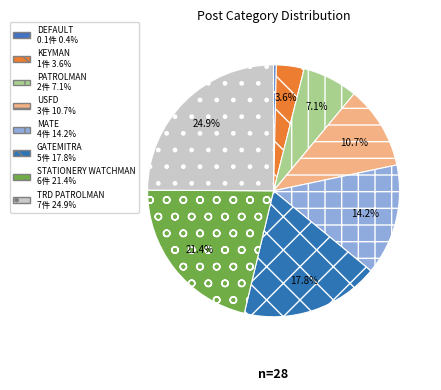

Which slice is the largest?

TRD PATROLMAN